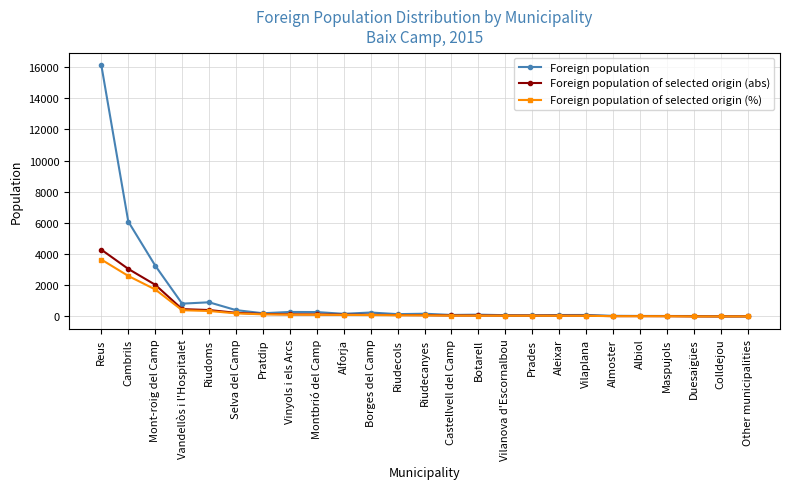

Does the chart have visible grid lines?

Yes